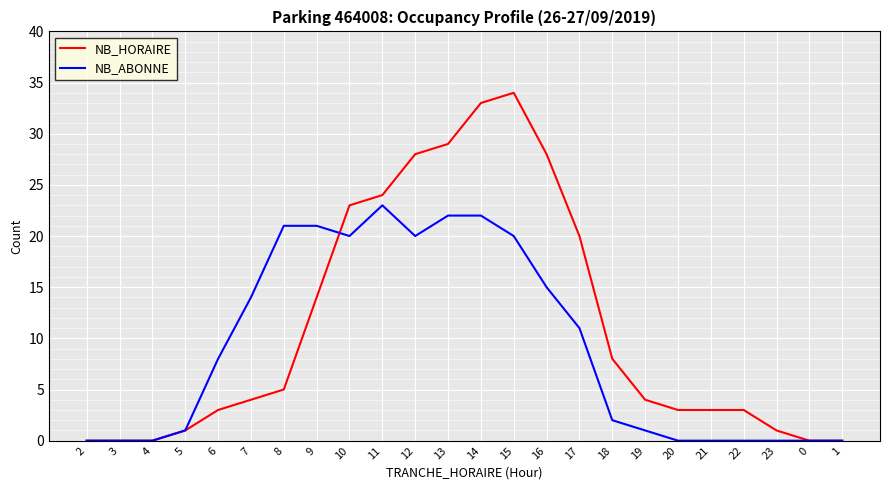

Is the value of NB_HORAIRE at 0 greater than the value of NB_ABONNE at 8?

No